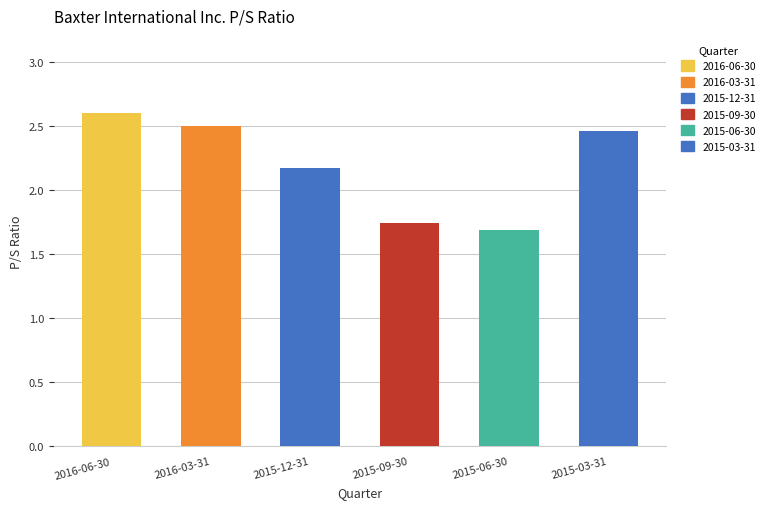

True or false: the data shows 2.5 at 2016-03-31.

True